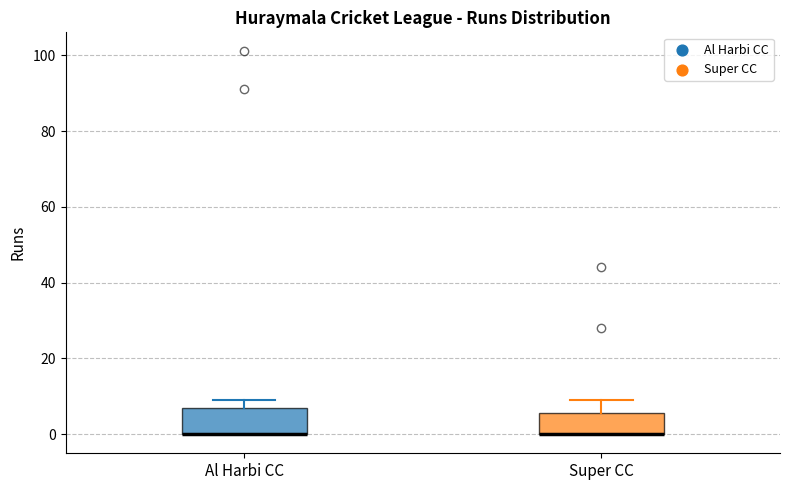

Reading left to right, read every box against the y-axis: the position of its median line, the range the box covers, and the ends of its whiskers. The values are not printed on the chart, so give them approximately, as read against the axis.

Al Harbi CC: median 0 (drawn on the box's lower edge), box 0 to 8, whiskers 0 to 10
Super CC: median 0 (drawn on the box's lower edge), box 0 to 6, whiskers 0 to 10